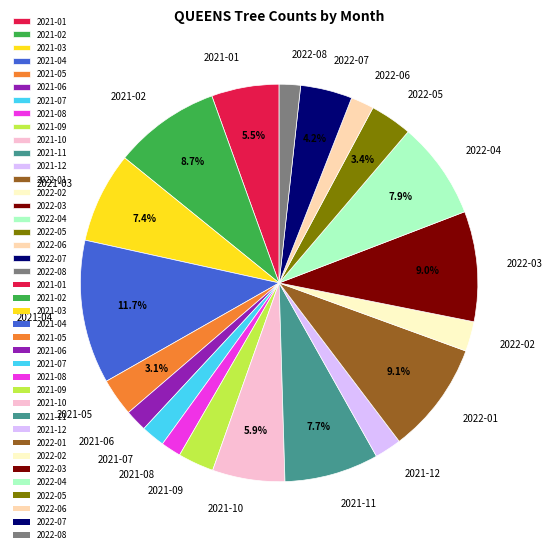

Count the number of slices in the pie.

20